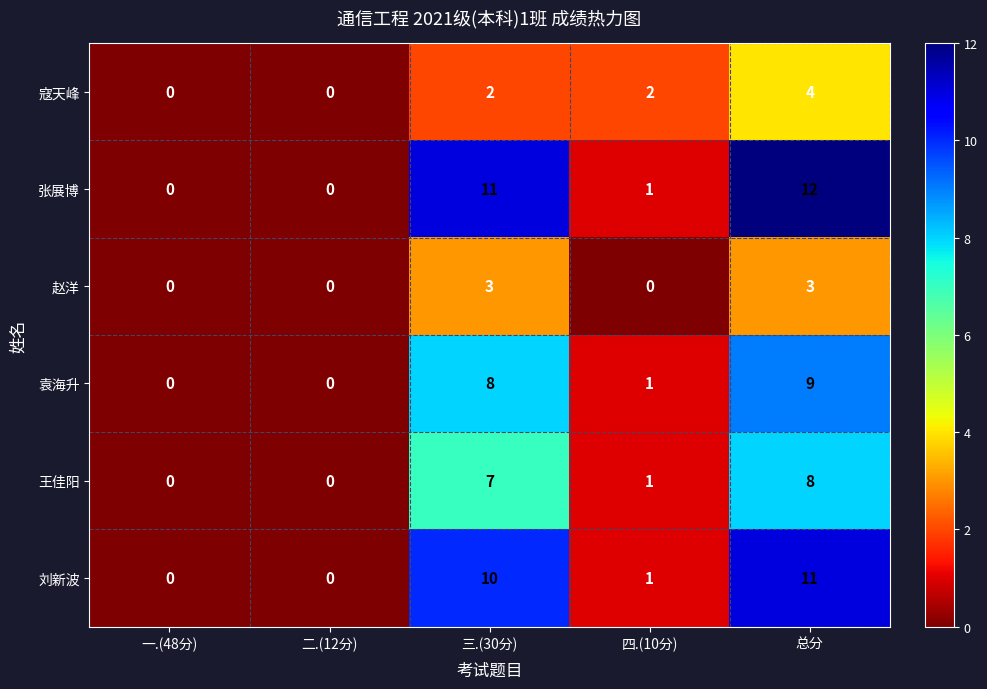

Which series has the largest range (max minus min)?

张展博